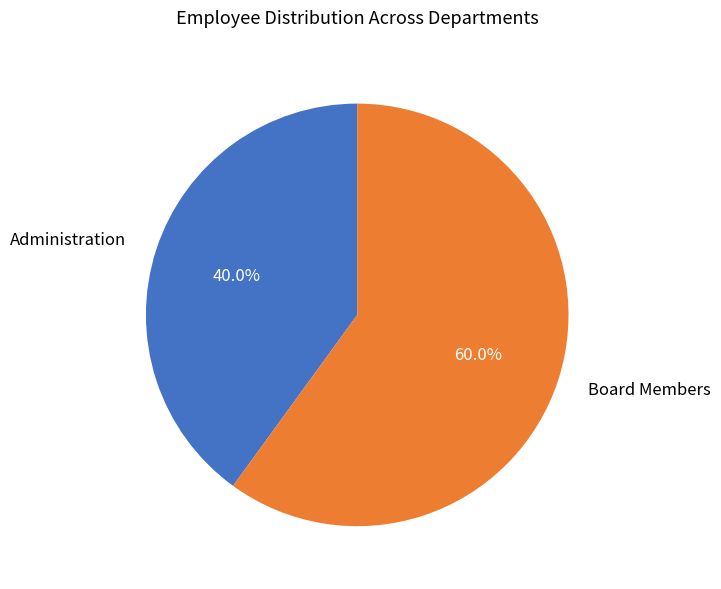

Count the number of slices in the pie.

2